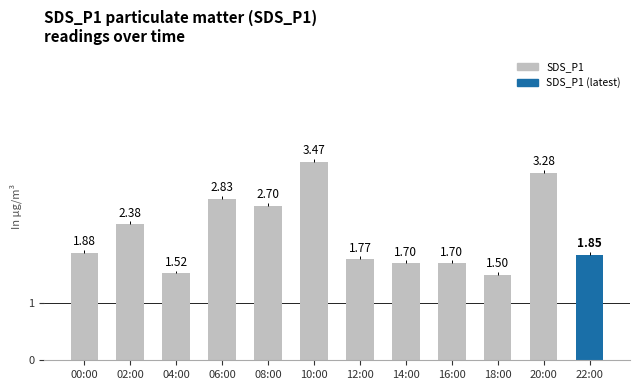

What is the smallest value displayed?

1.5